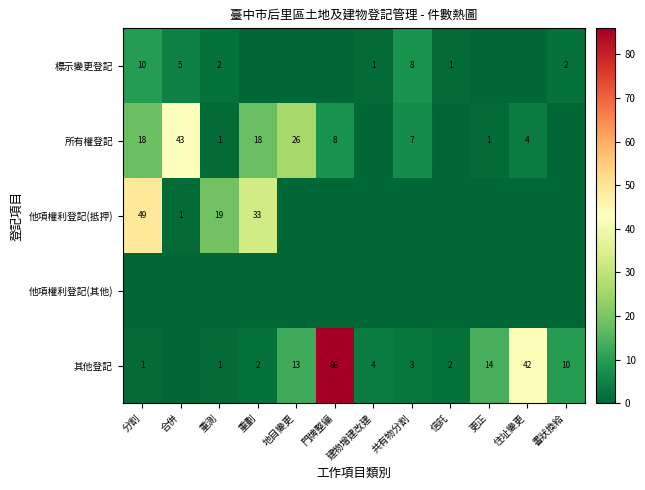

Is it true that 其他登記 equals 10 at 書狀換給?

True